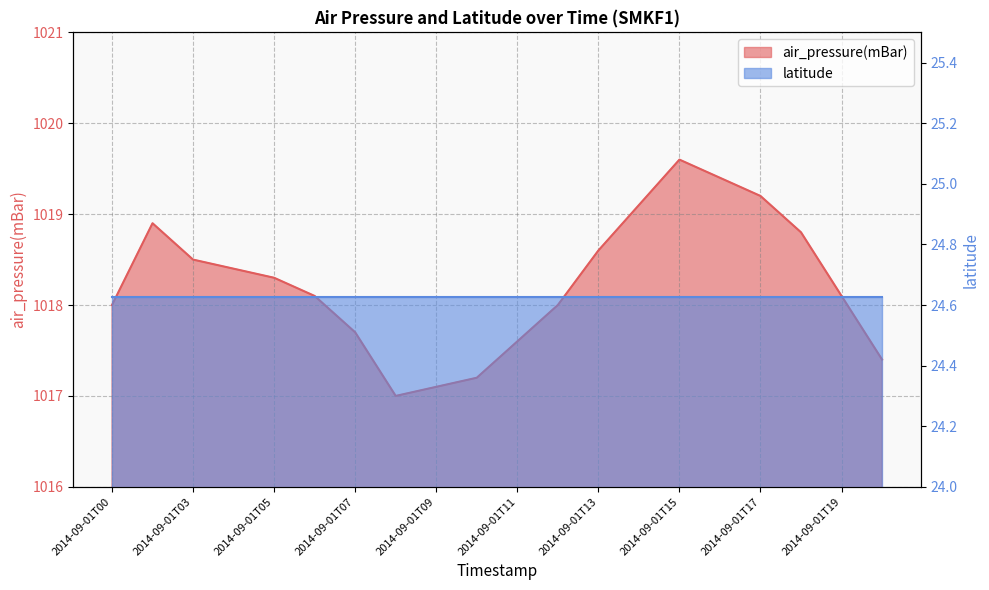

List the labels in order of value, smallest first.

2014-09-01T08, 2014-09-01T09, 2014-09-01T10, 2014-09-01T20, 2014-09-01T11, 2014-09-01T07, 2014-09-01T00, 2014-09-01T12, 2014-09-01T06, 2014-09-01T19, 2014-09-01T05, 2014-09-01T04, 2014-09-01T03, 2014-09-01T13, 2014-09-01T18, 2014-09-01T02, 2014-09-01T14, 2014-09-01T17, 2014-09-01T16, 2014-09-01T15